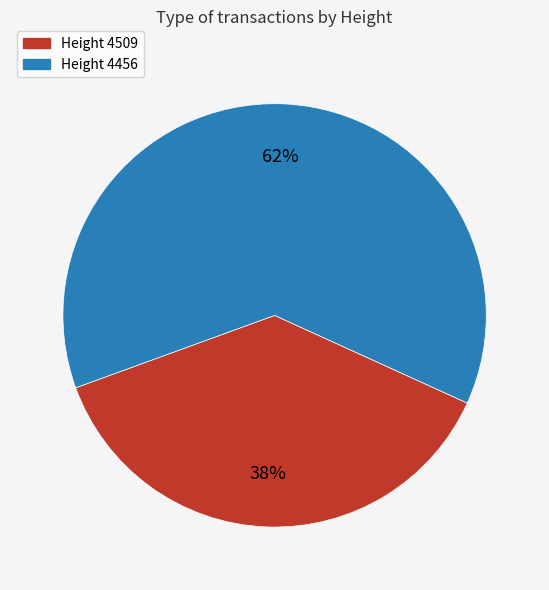

Does any single category account for the majority?

Yes